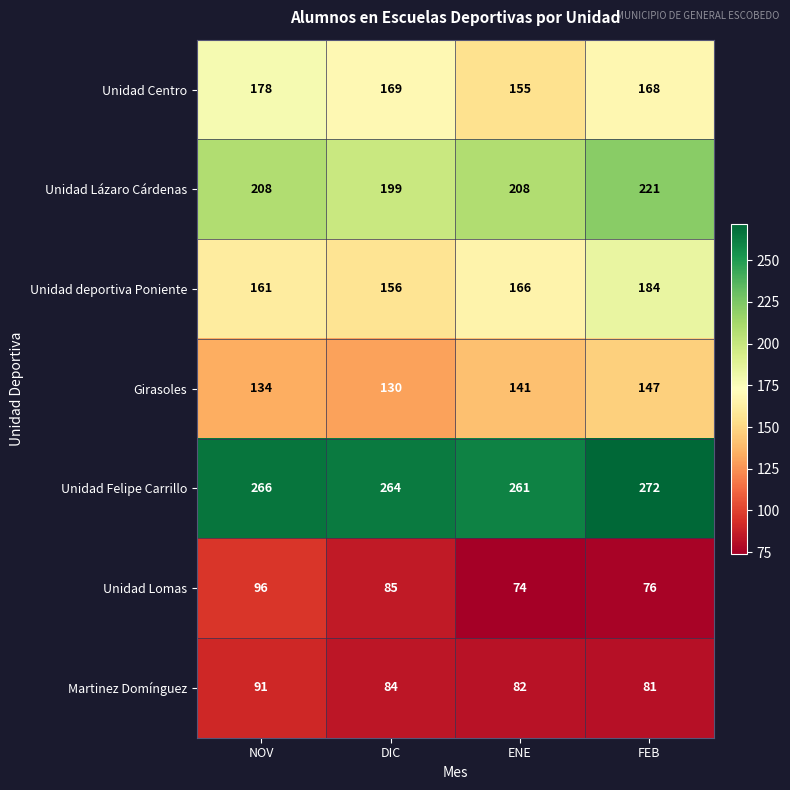

True or false: Martinez Domínguez has a value of 91 at NOV.

True